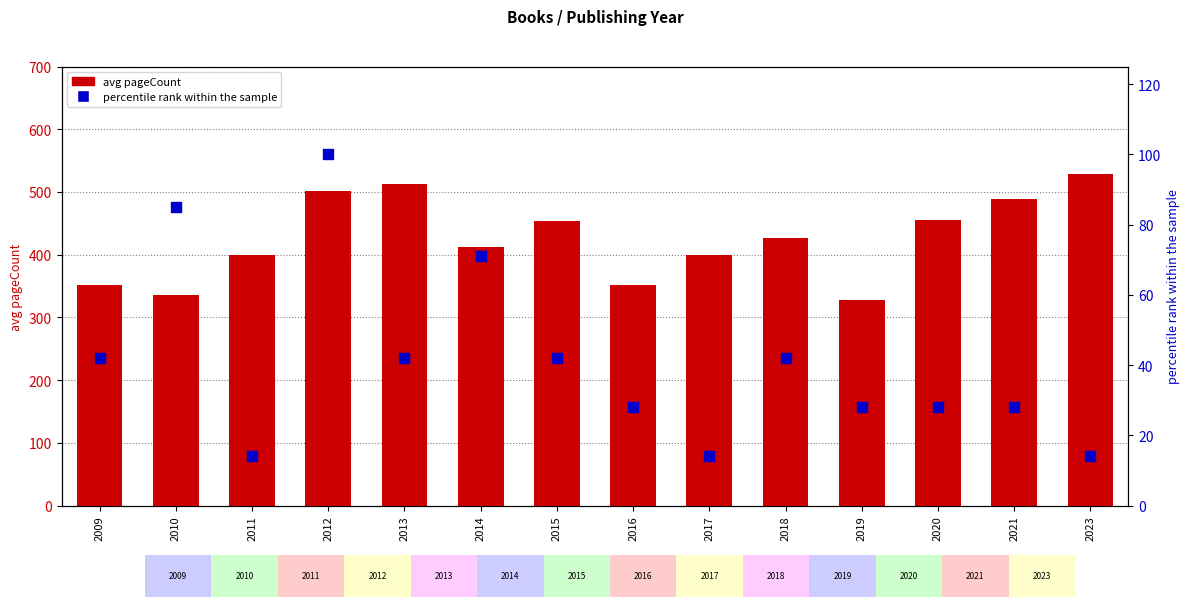

At which category is the sum across all series the highest?

2012